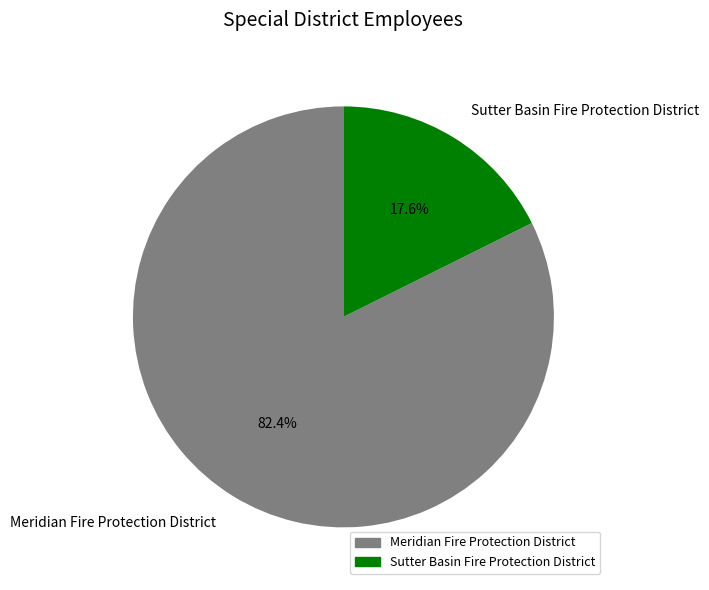

What is the ratio of the value at Sutter Basin Fire Protection District to the value at Meridian Fire Protection District?

0.2